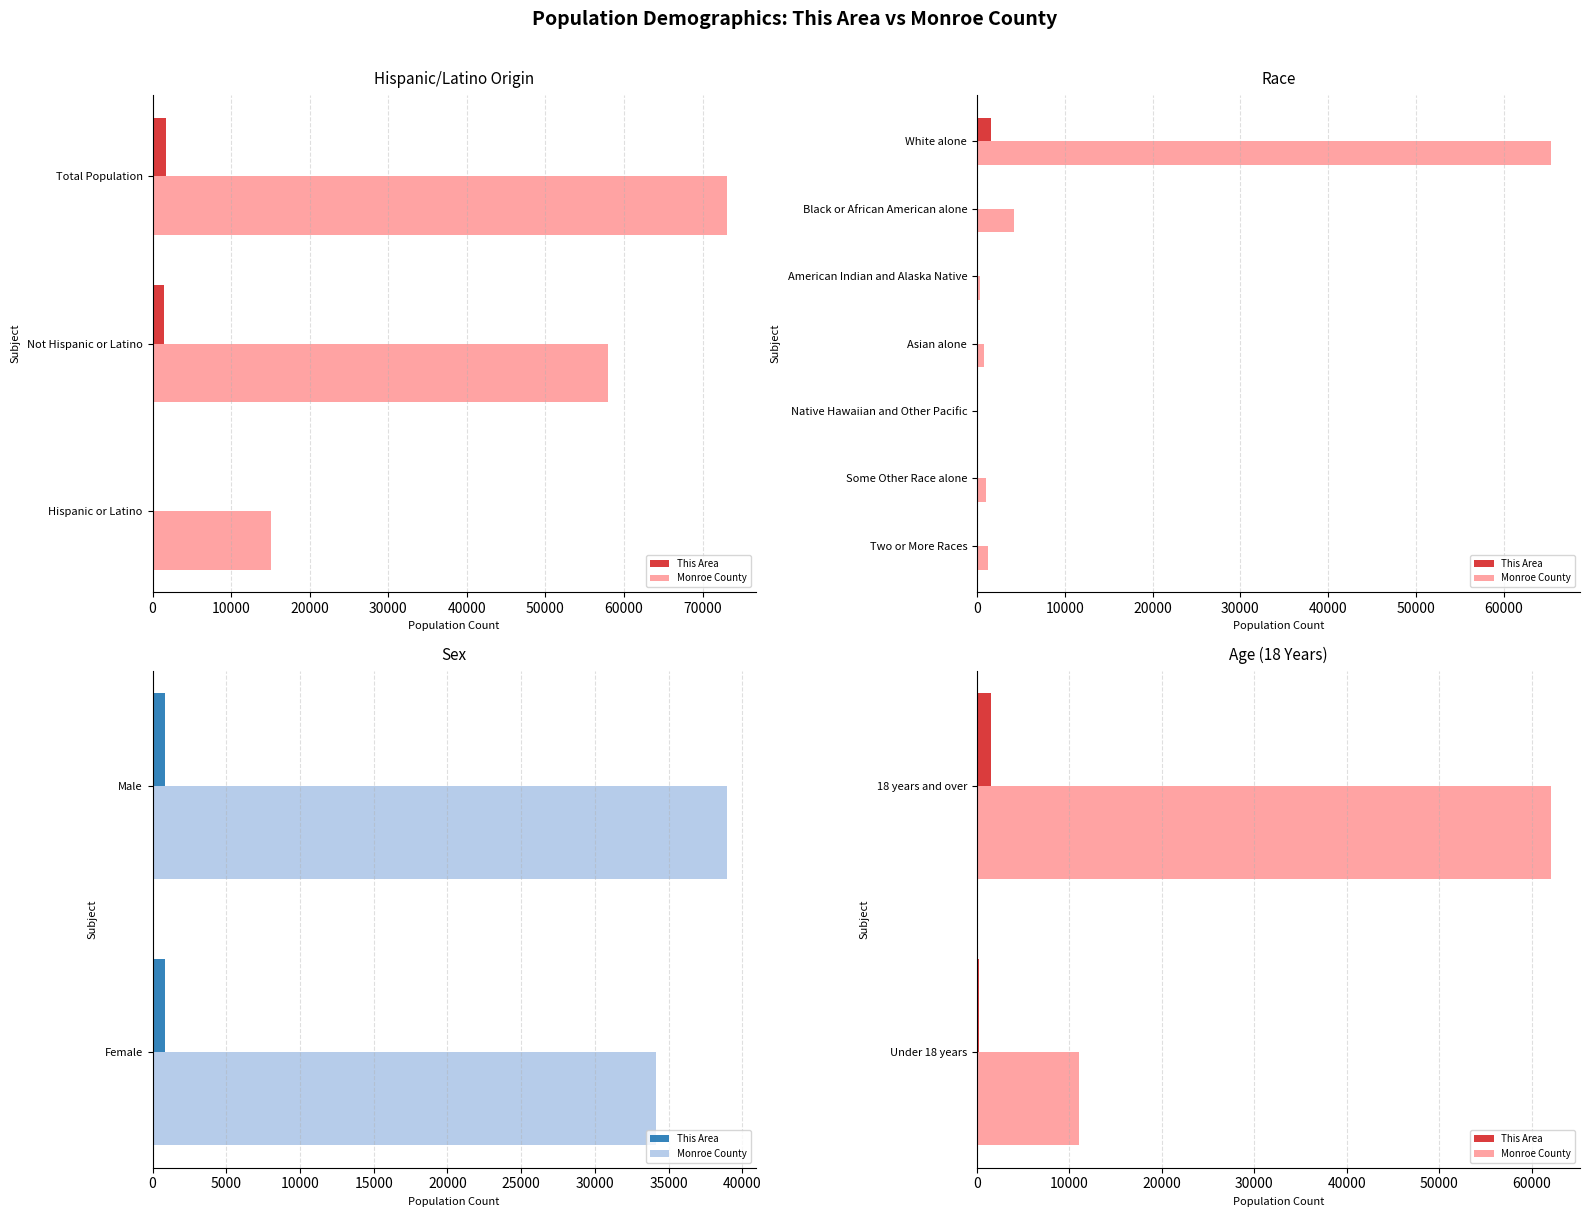

How many categories are shown in the chart?

2